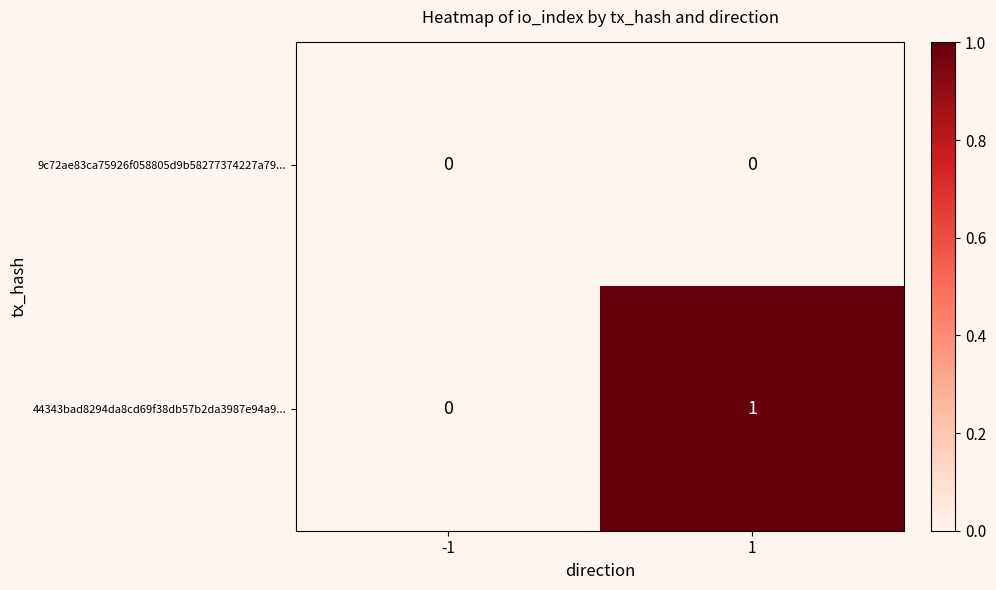

How many categories are shown in the chart?

2